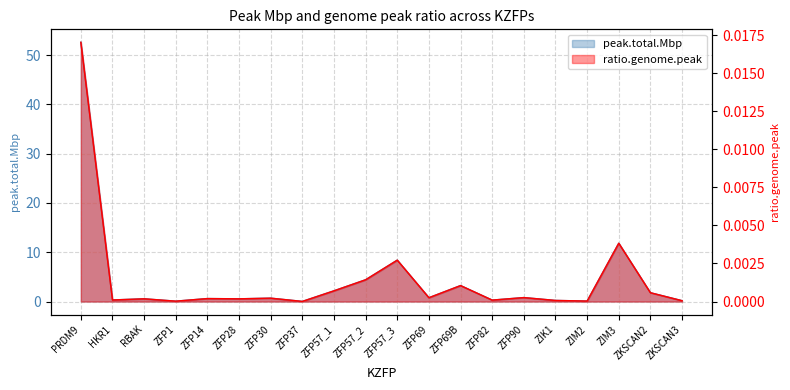

What is the total value across all series at ZFP57_2?

4.4